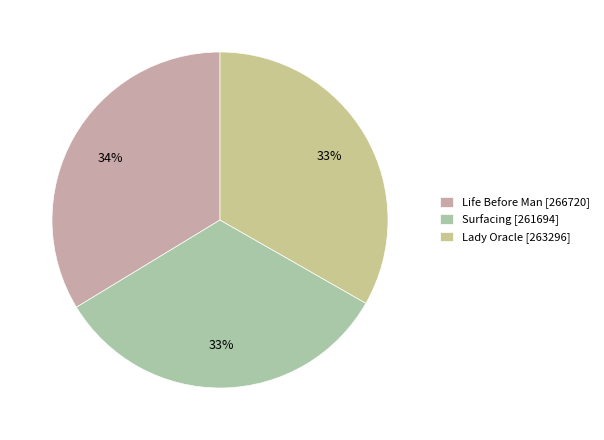

To the nearest percent, what portion does Lady Oracle represent?

33%